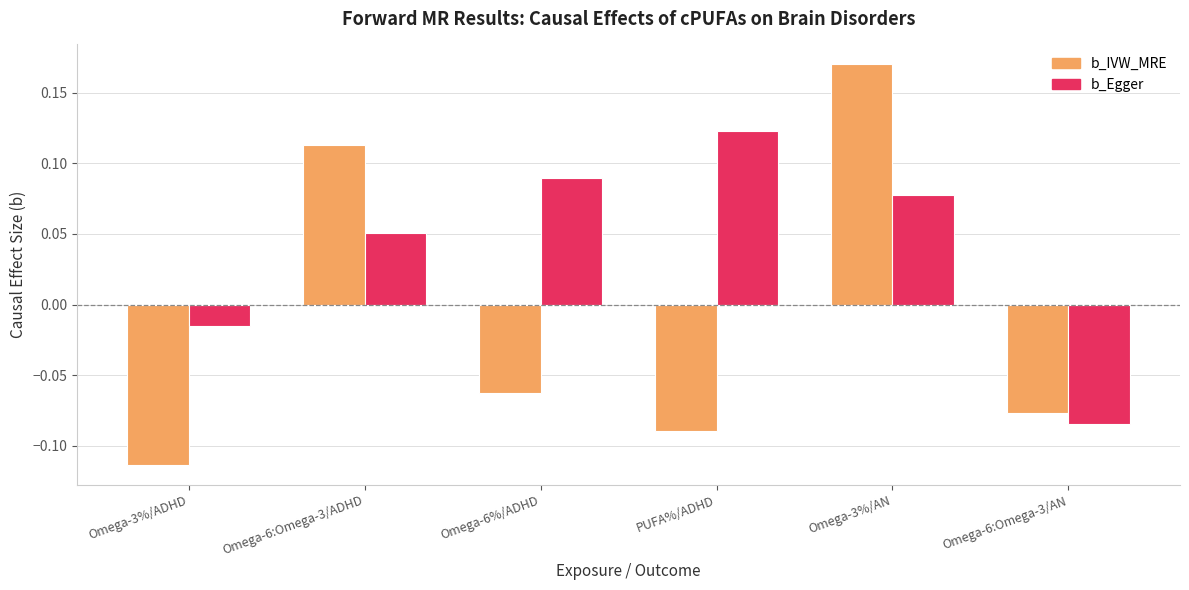

How many series are shown in this chart?

2